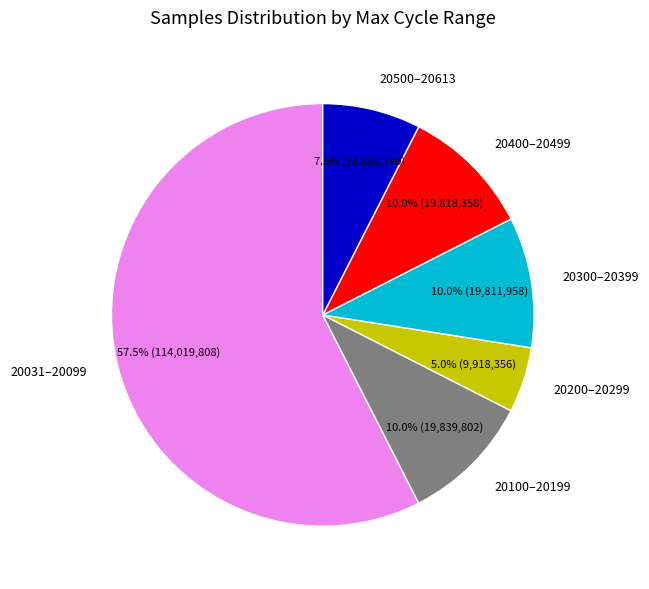

What is the total percentage of 20100–20199 and 20031–20099?

67.5%